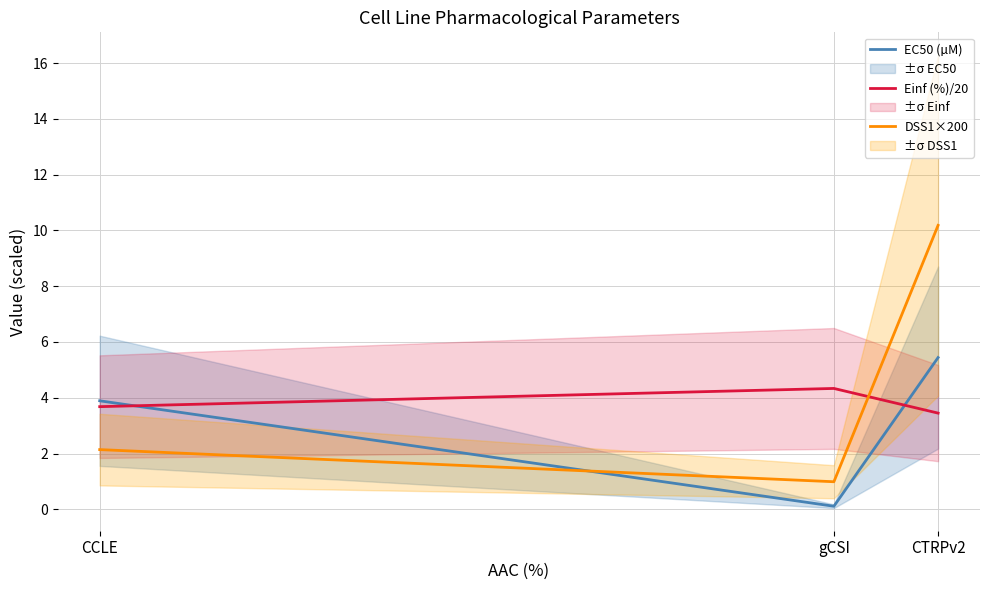

Which series has the widest spread of values?

DSS1×200